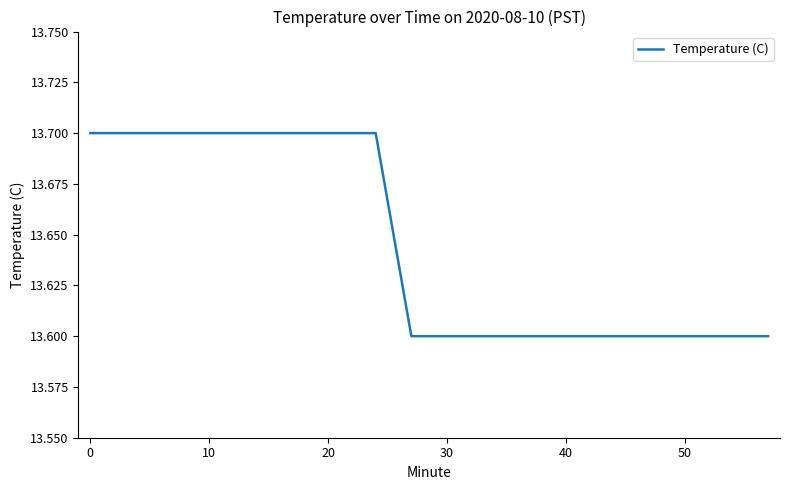

Reading left to right, transcribe all the data shown in this chart.

13.7	13.7	13.7	13.7	13.7	13.7	13.7	13.7	13.7	13.6	13.6	13.6	13.6	13.6	13.6	13.6	13.6	13.6	13.6	13.6